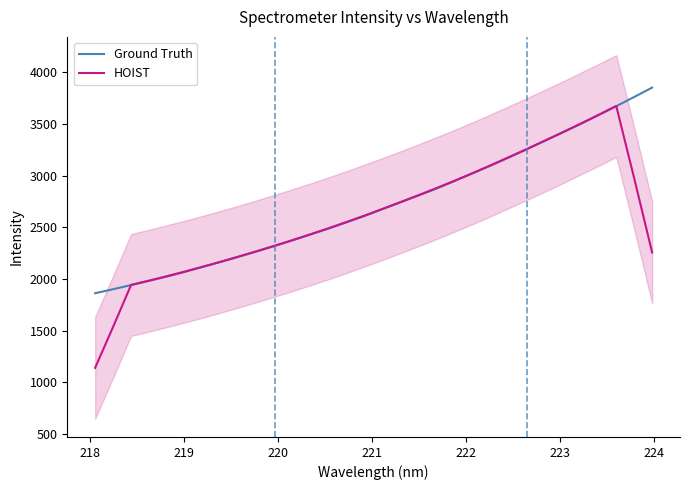

What is the lowest value of the HOIST series?

1141.0